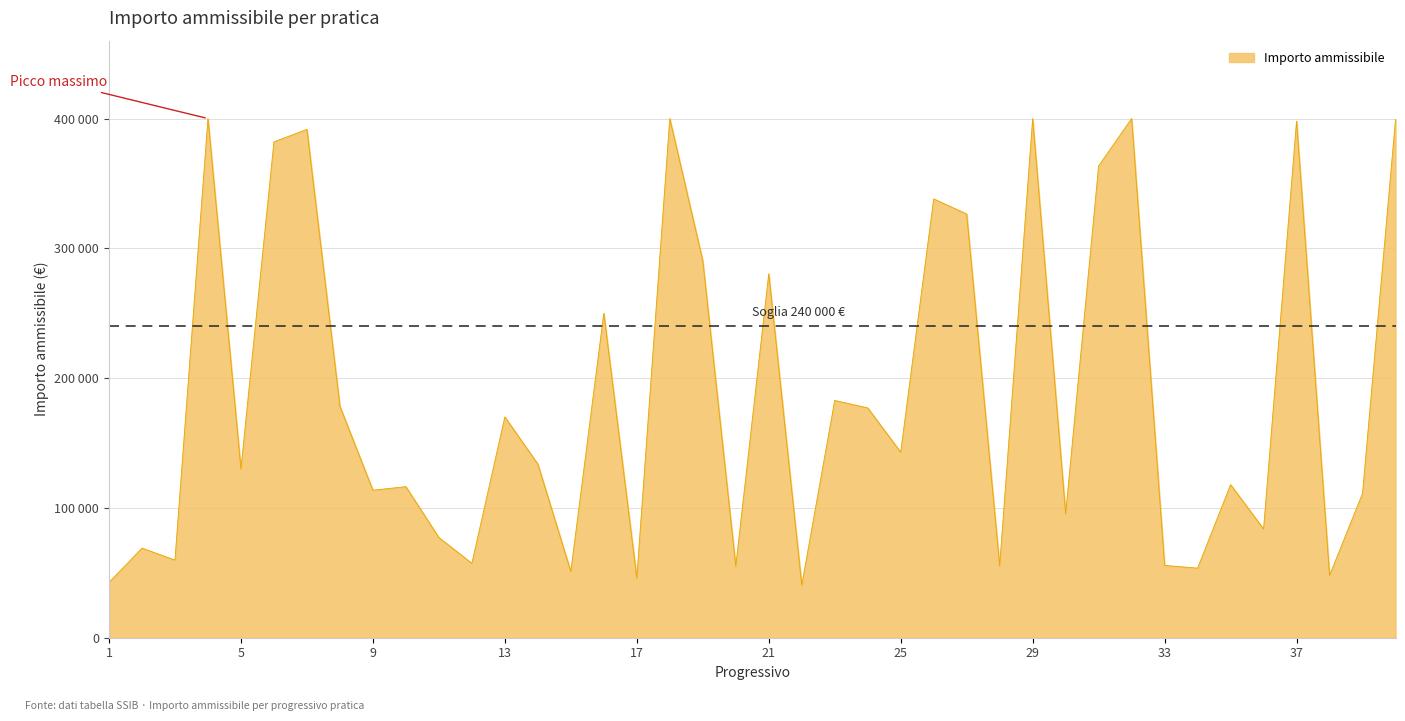

What is the greatest value displayed?

400000.0